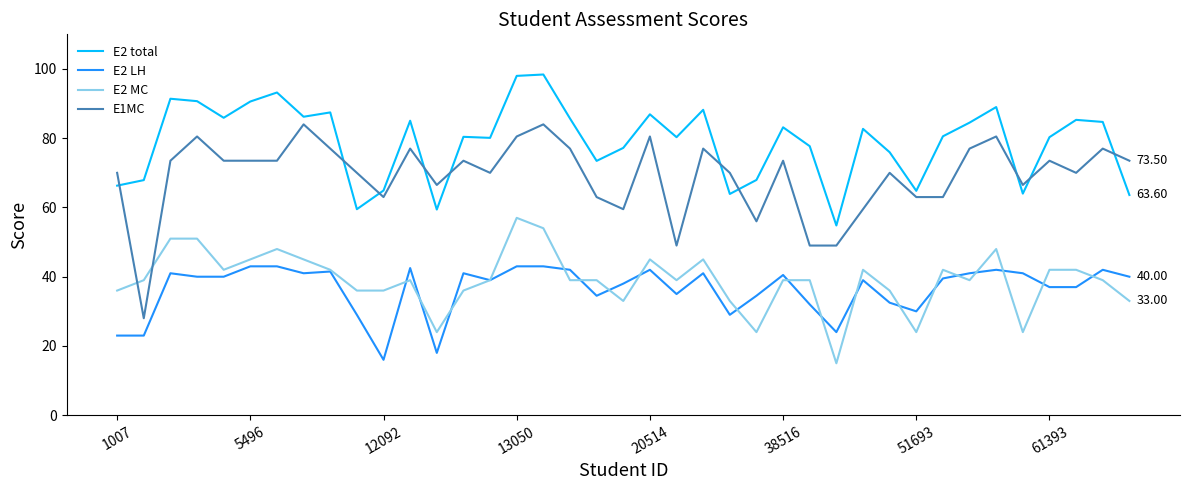

Which series has the widest spread of values?

E1MC